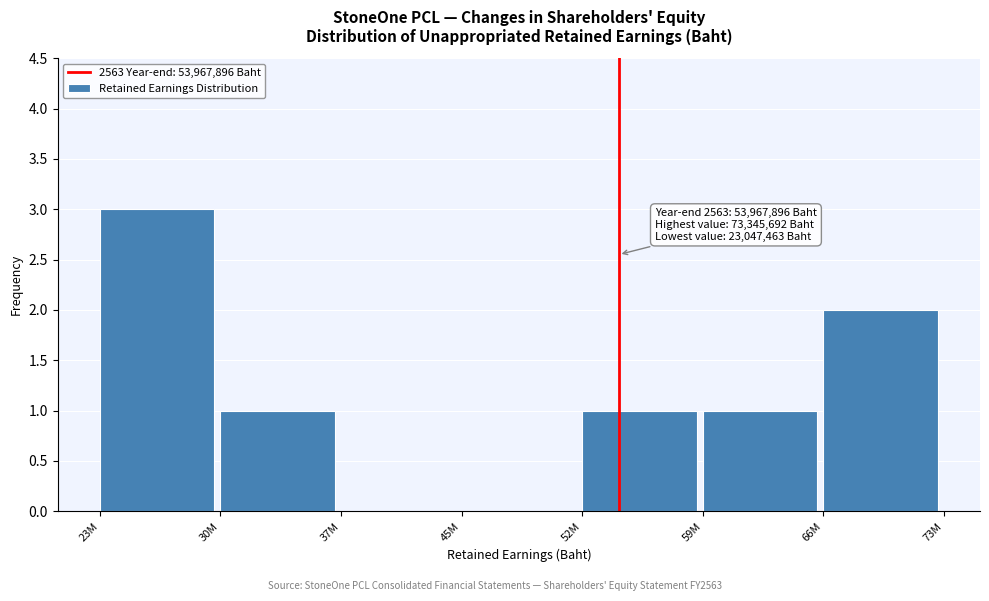

Reading left to right, what are all the values shown in this chart?

23M=3	30M=1	37M=0	45M=0	52M=1	59M=1	66M=2